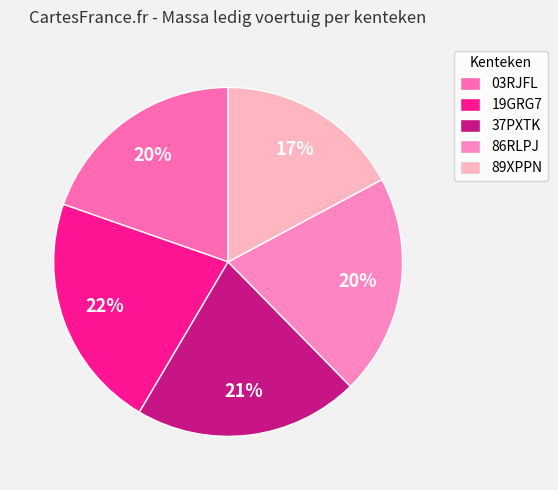

Which category has the biggest portion of the pie?

19GRG7